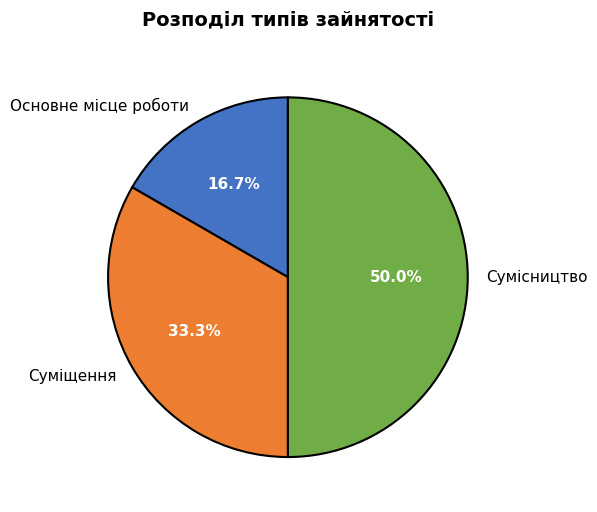

True or false: Основне місце роботи accounts for 7% of the total.

False